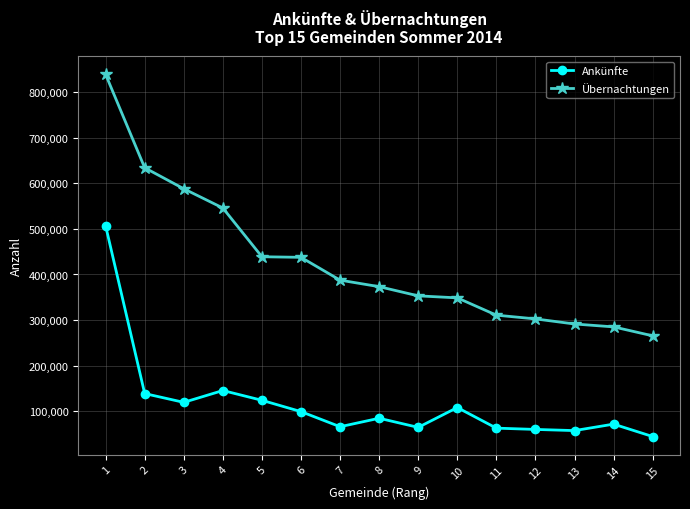

What is the value of the Ankünfte point at the 6th from the left?

98885